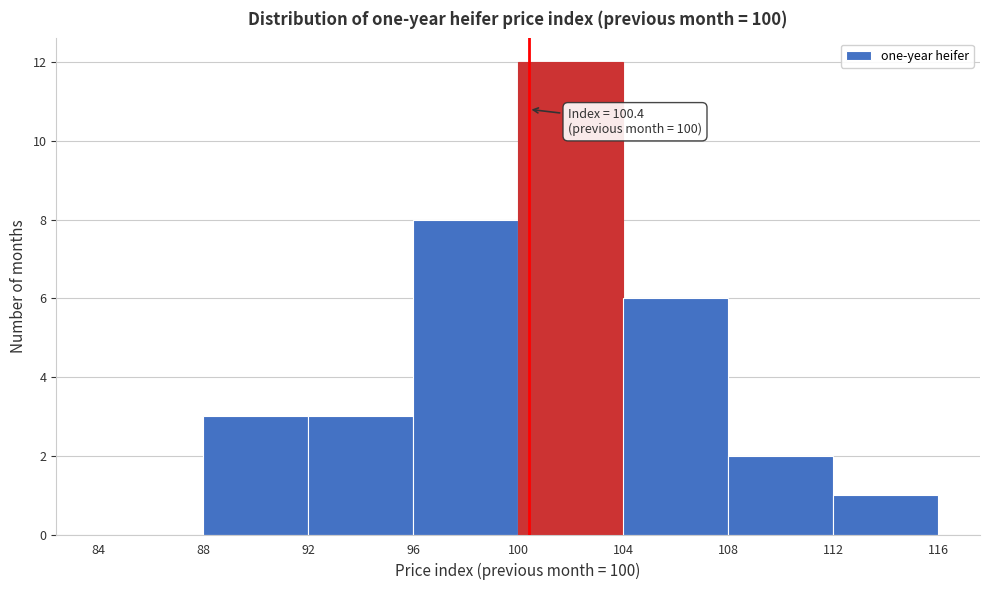

Which range on the x-axis has the tallest bar?

100 to 104